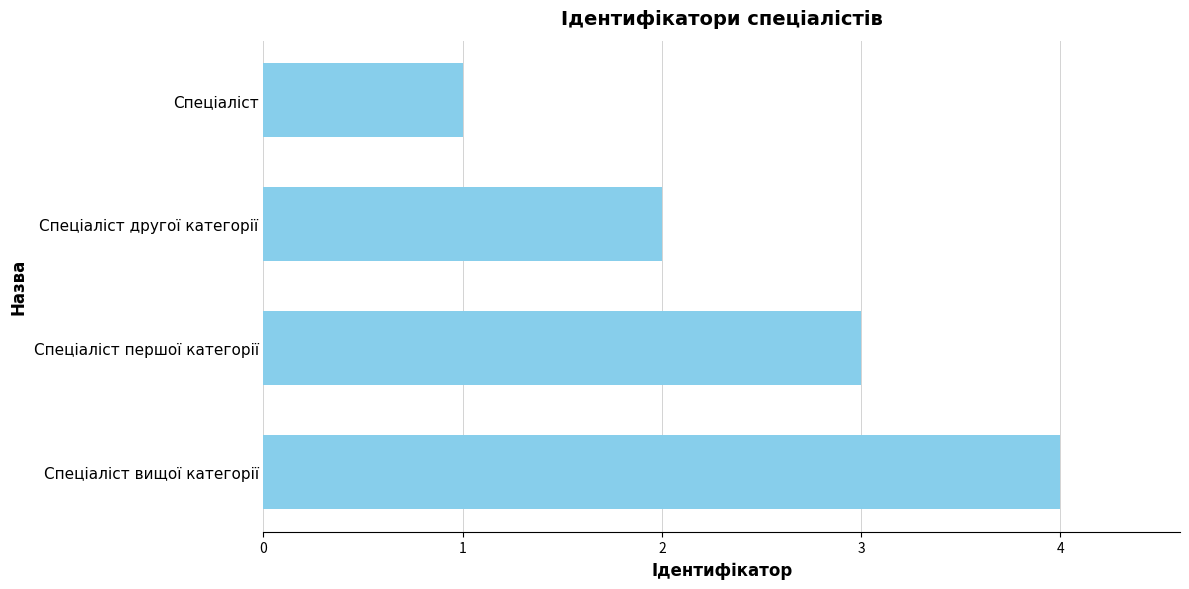

What is the approximate value at Спеціаліст вищої категорії?

4